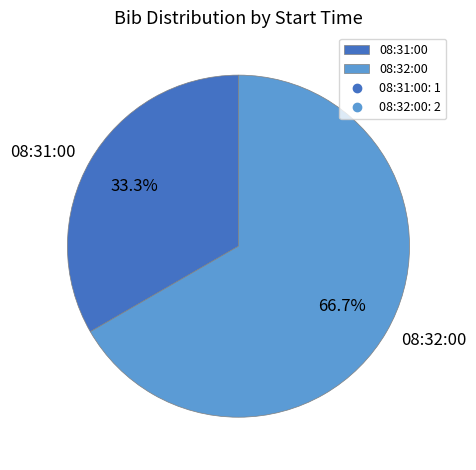

What is the largest slice in the pie chart?

08:32:00